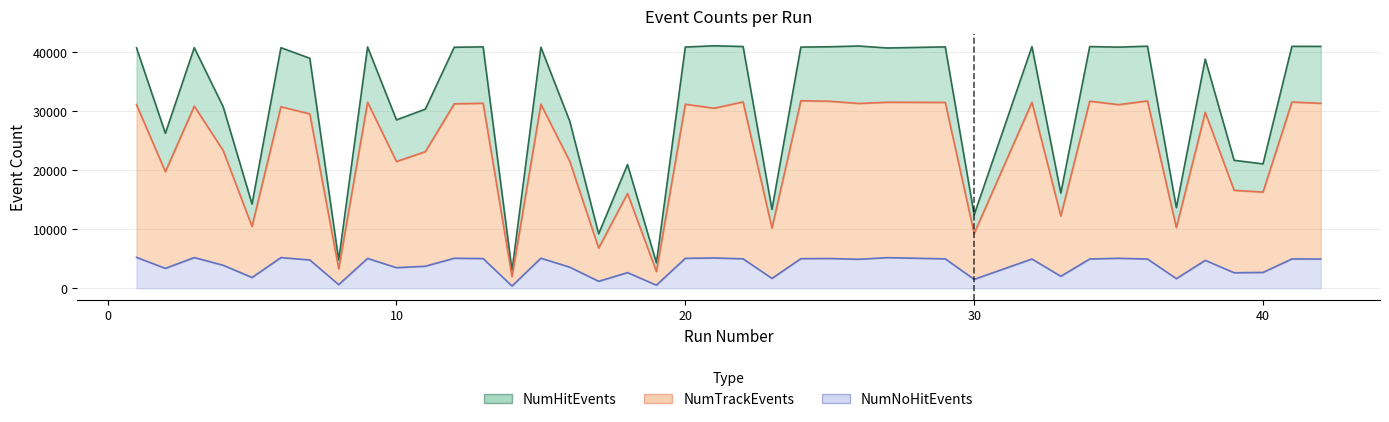

What is the maximum value shown in the chart?

41128